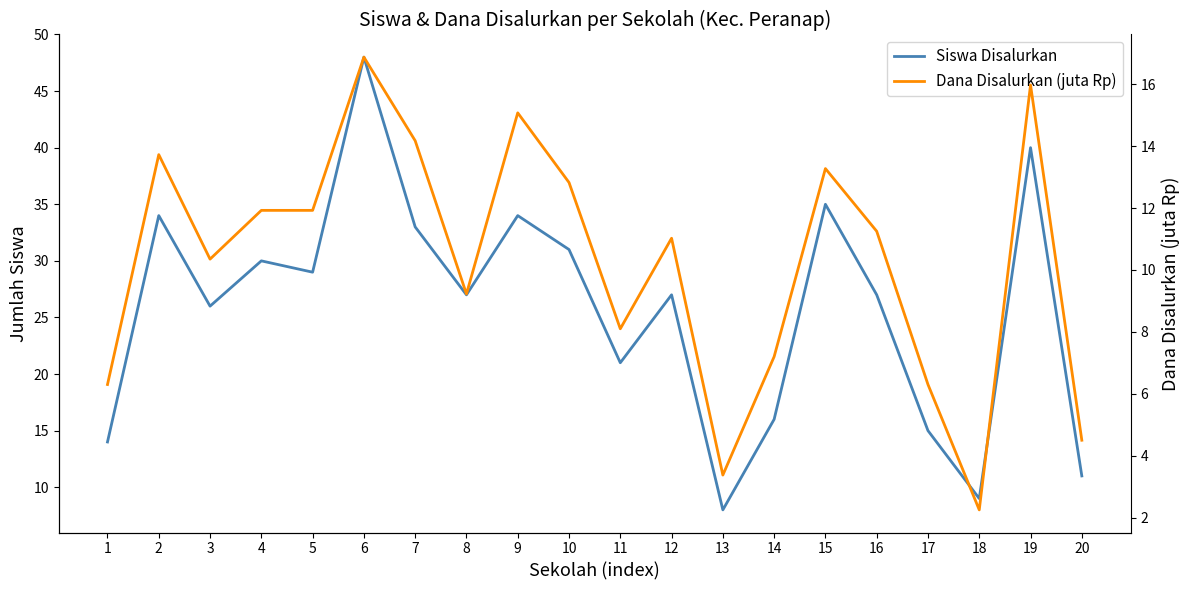

Is it true that Siswa Disalurkan equals 21.0 at 6?

False